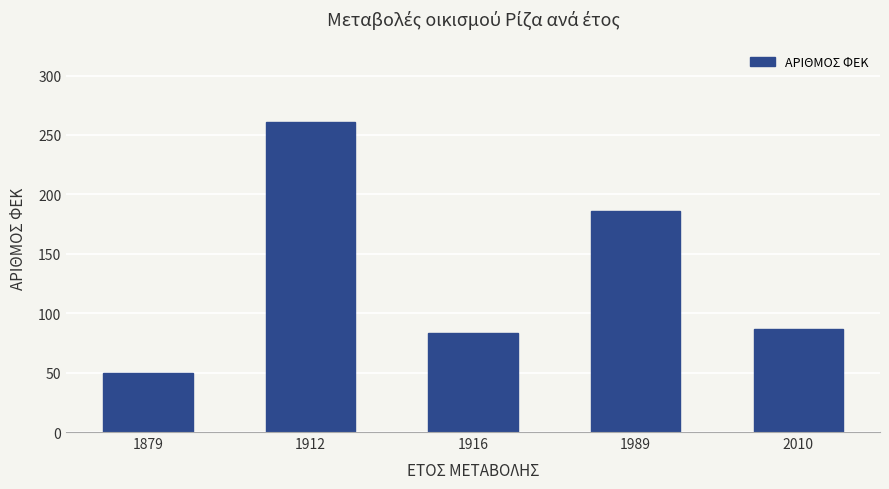

True or false: the data shows 83 at 1916.

True